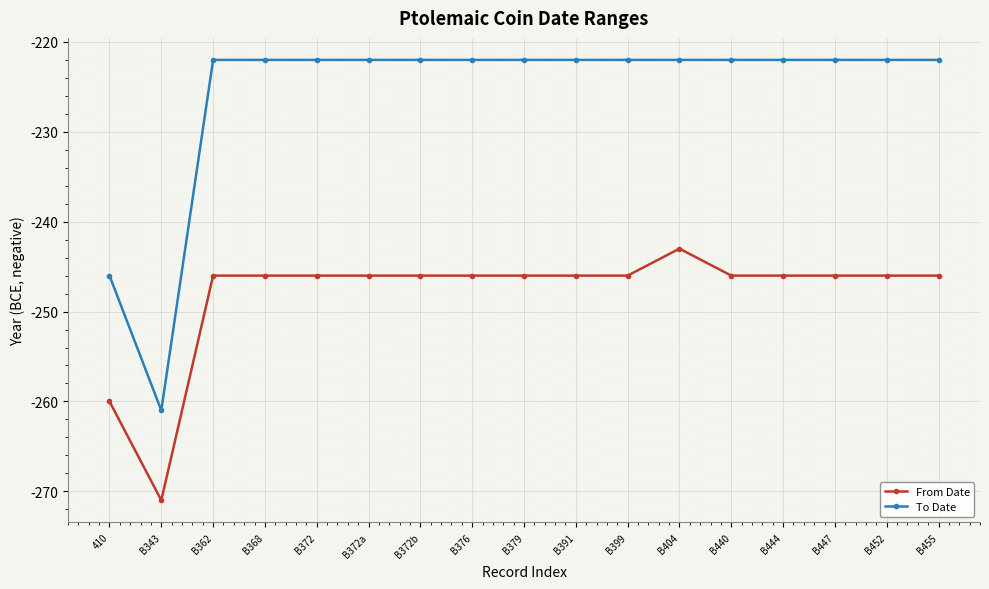

Rank the series by their maximum value, from highest to lowest.

To Date, From Date